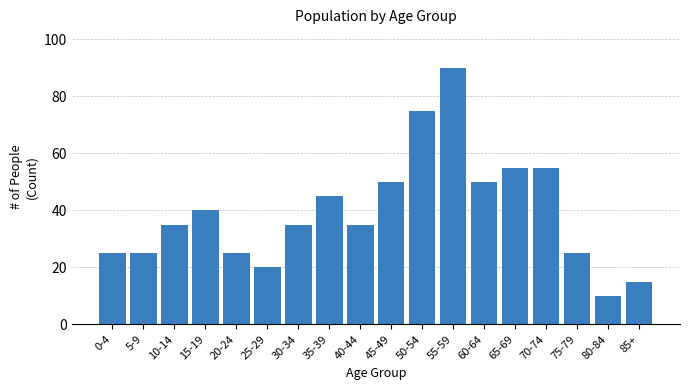

Reading left to right, extract all data points from this chart.

0-4=25	5-9=25	10-14=35	15-19=40	20-24=25	25-29=20	30-34=35	35-39=45	40-44=35	45-49=50	50-54=75	55-59=90	60-64=50	65-69=55	70-74=55	75-79=25	80-84=10	85+=15